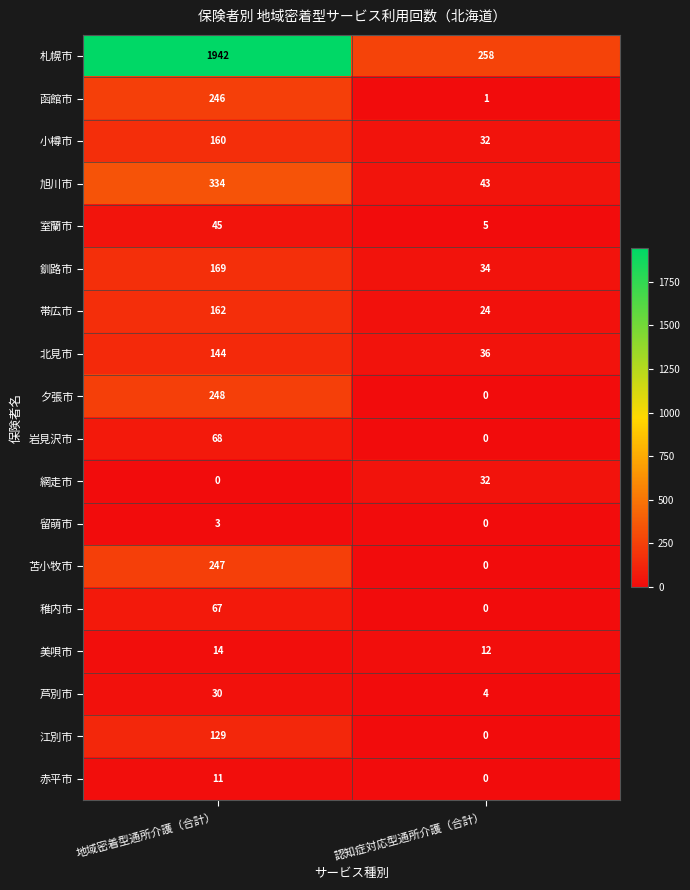

Read the 赤平市 value at 地域密着型通所介護（合計）, to the nearest 5.

10